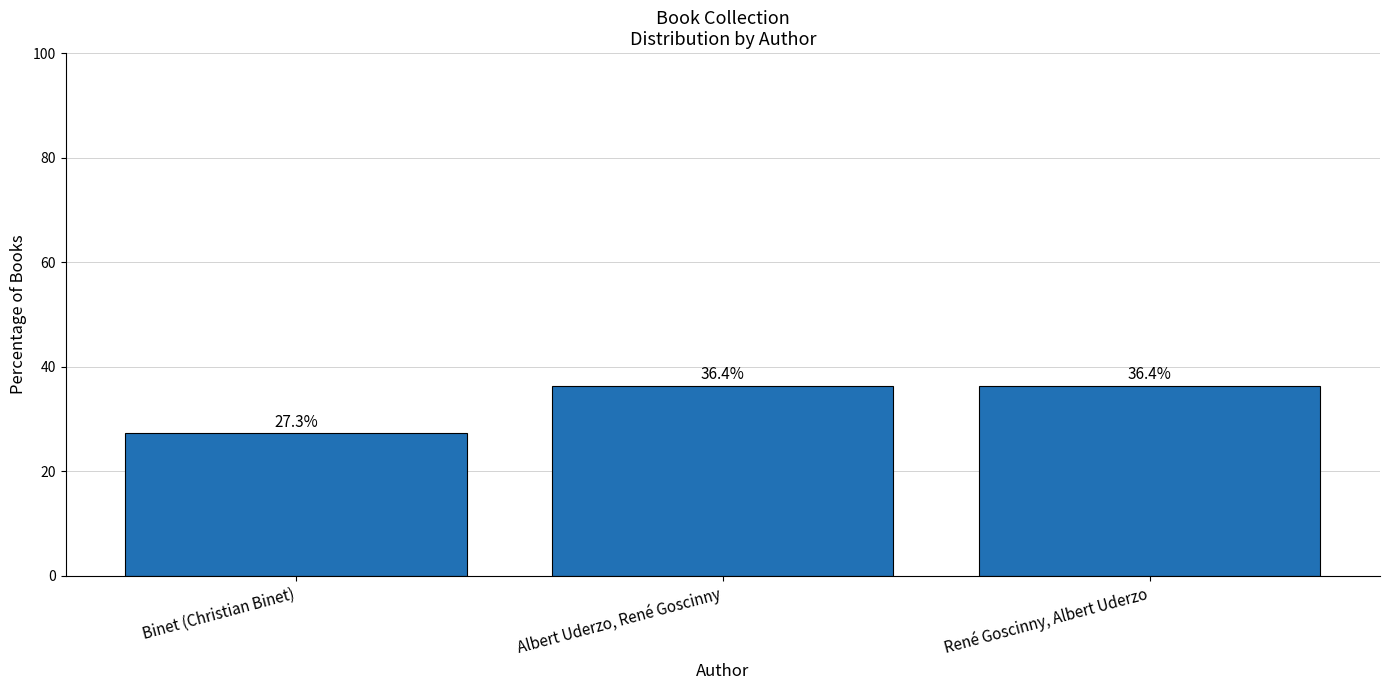

Reading left to right, extract all data points from this chart.

Binet (Christian Binet)=27.3	Albert Uderzo, René Goscinny=36.4	René Goscinny, Albert Uderzo=36.4